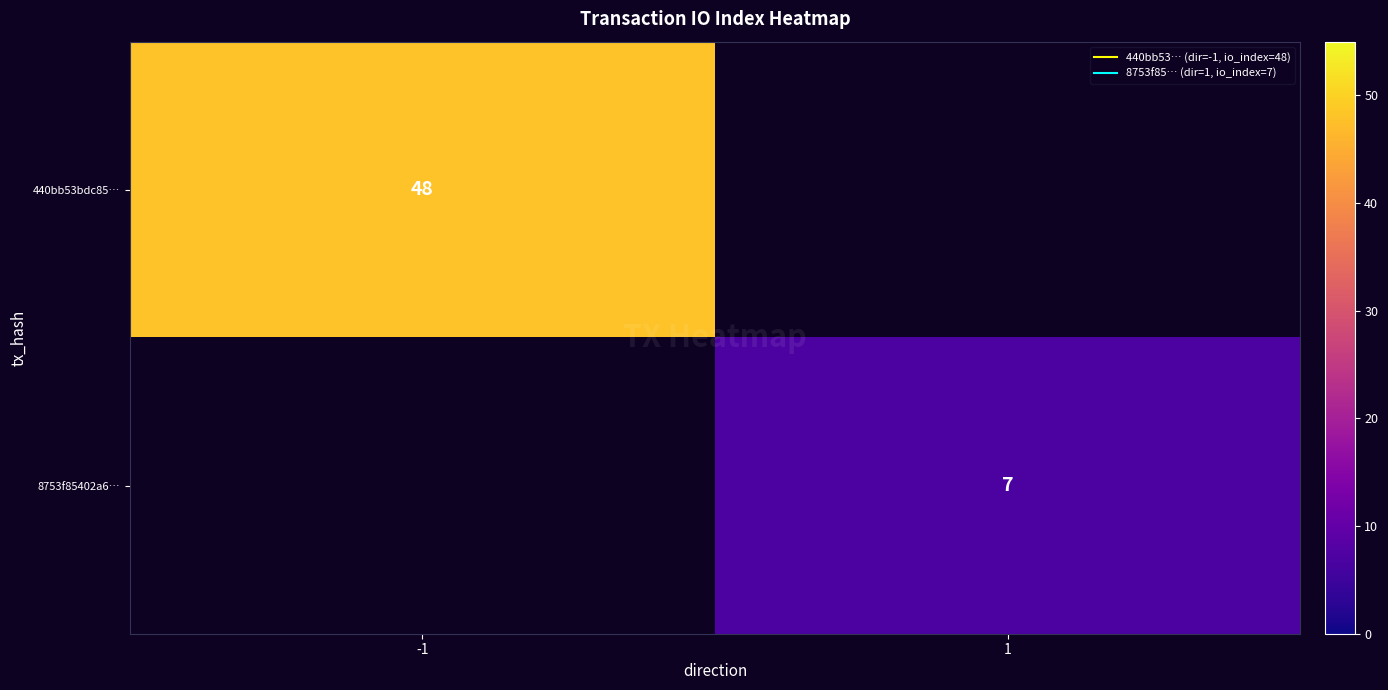

Which series has the largest range (max minus min)?

440bb53bdc85…